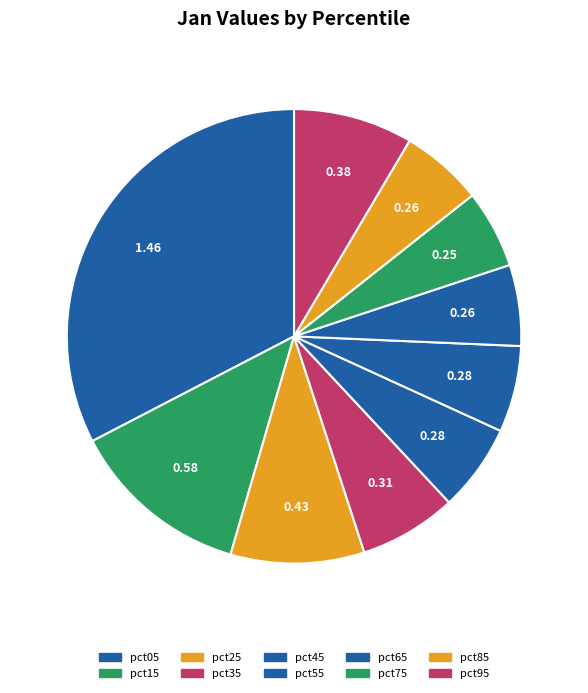

How many segments does this pie chart have?

10